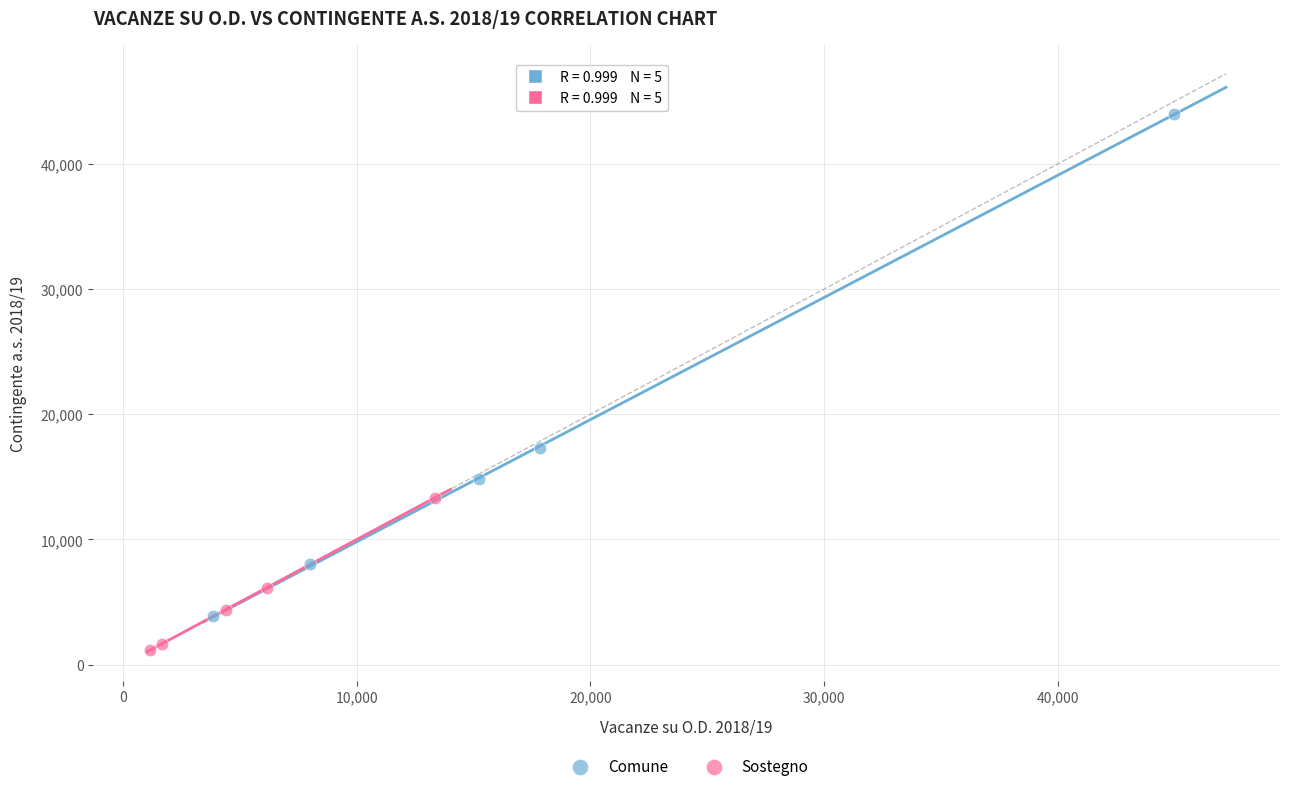

Which series has the largest Y range (max minus min)?

Comune